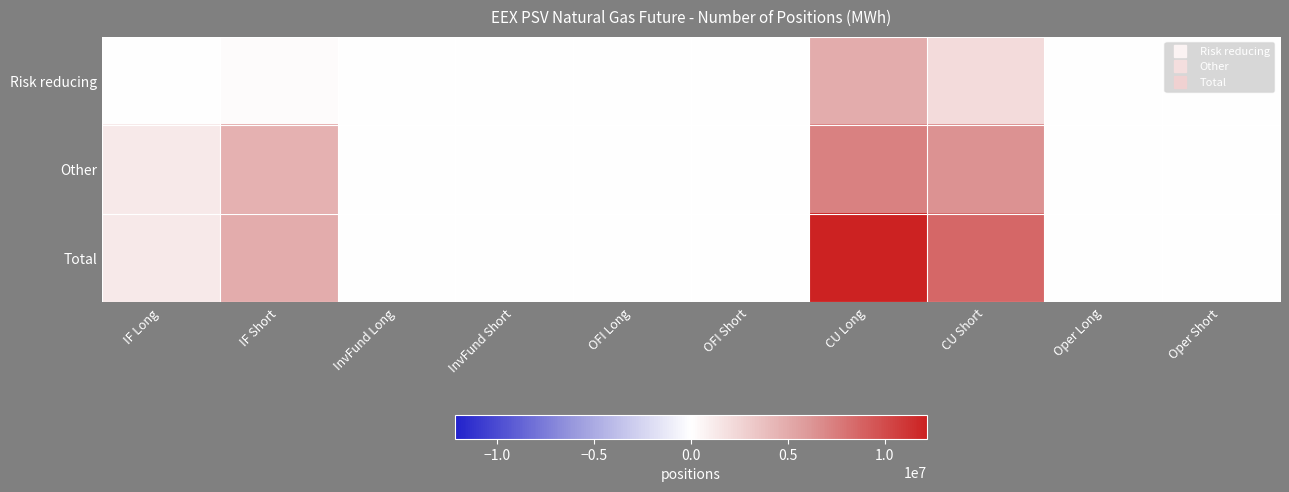

What is the spread (max minus min) of values at CU Long?

7253616